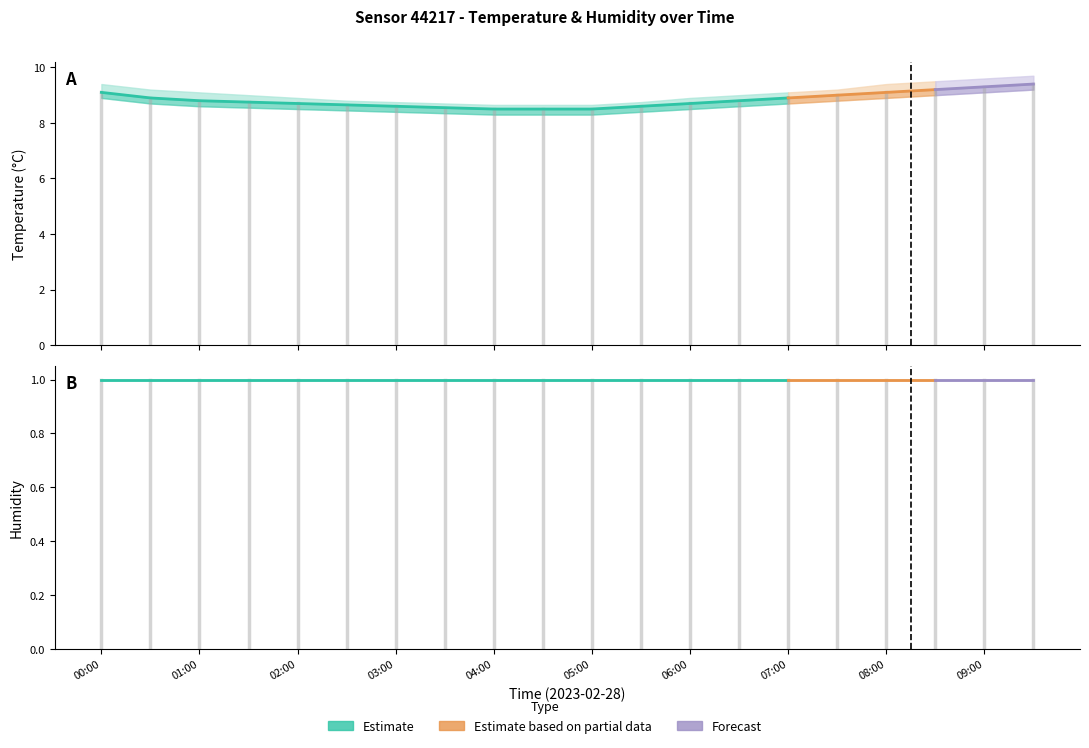

Which has a higher value, 01:00 or 08:30?

08:30